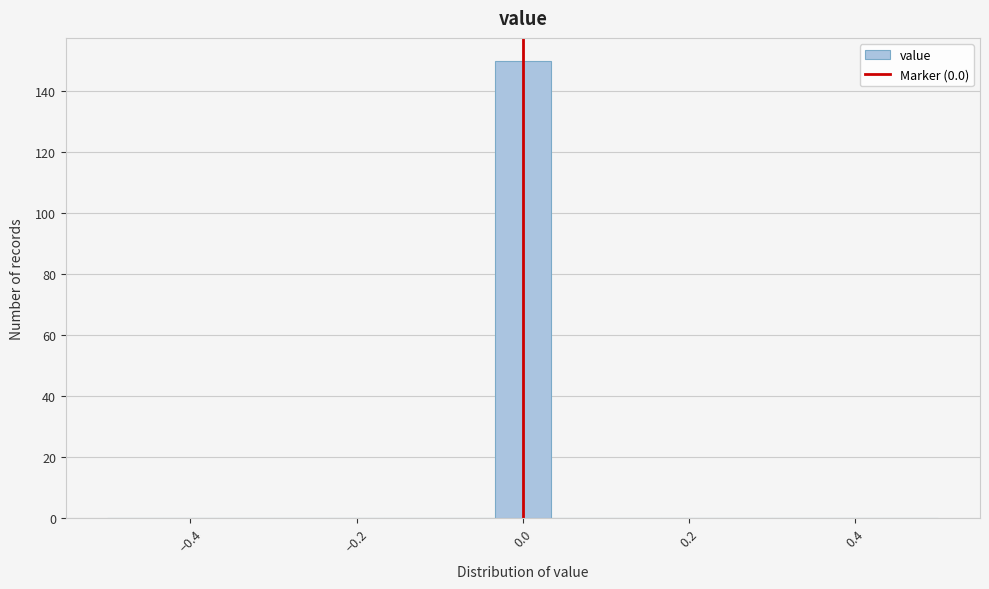

Read against the x-axis, roughly where is the centre of the tallest bar?

0.00